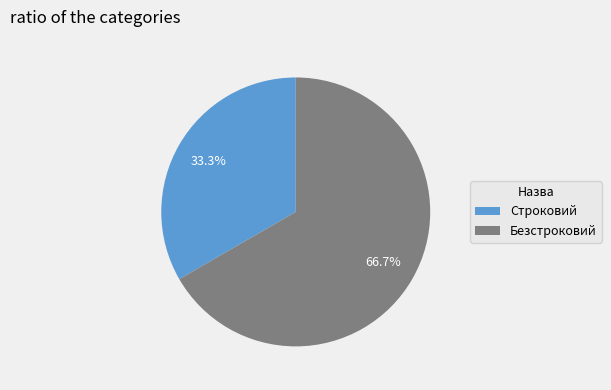

What percentage is the Безстроковий slice, to the nearest percent?

67%